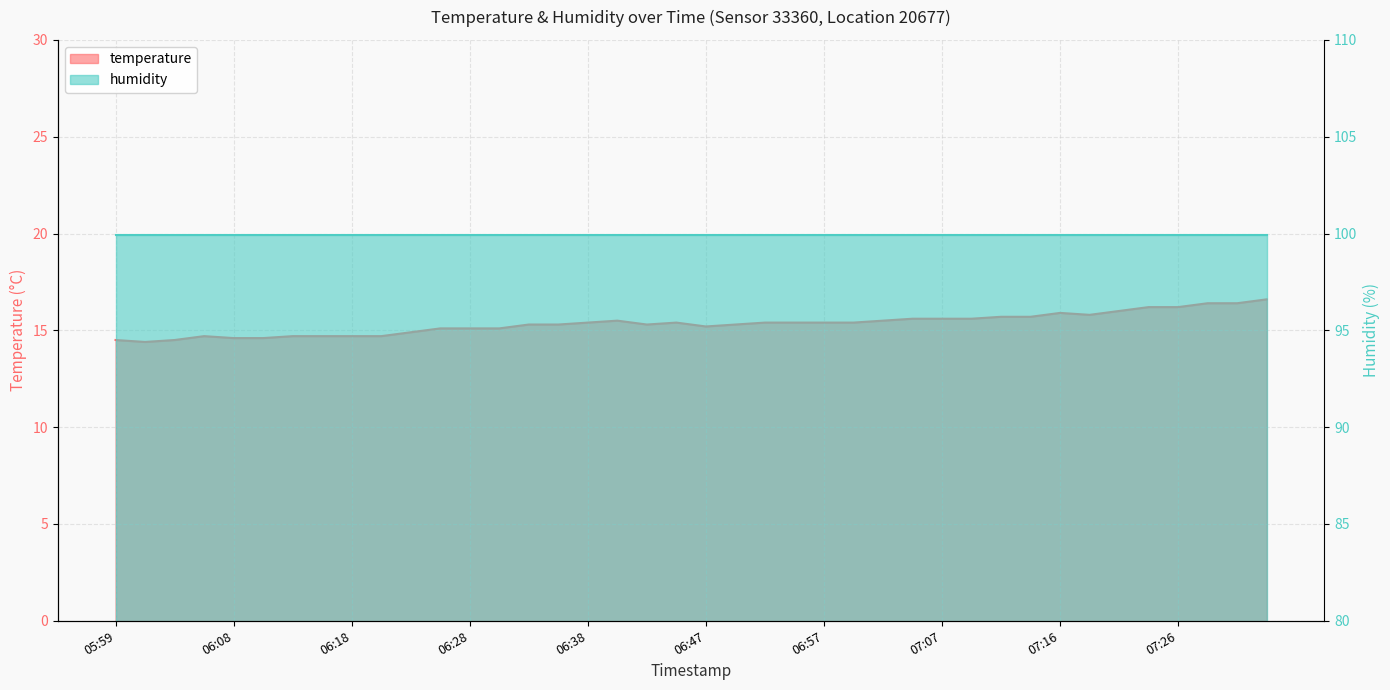

What is the difference between the second highest and second lowest values?

1.9